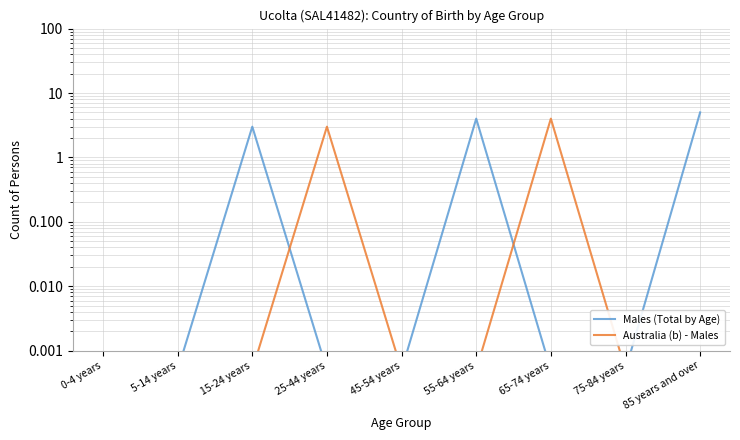

The value of Males (Total by Age) at 85 years and over is 5.0. True or false?

True